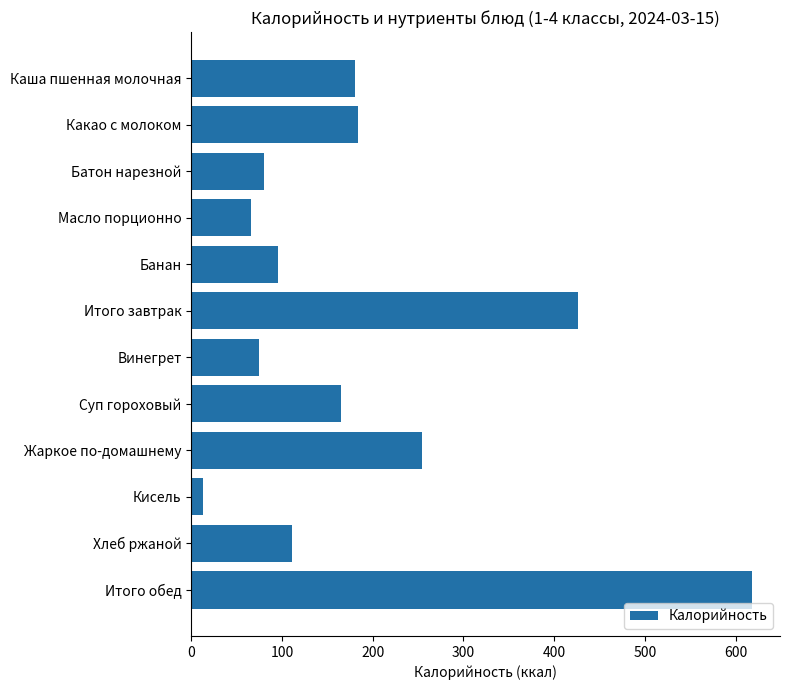

Reading bottom to top, what are all the values shown in this chart?

Итого обед=618	Хлеб ржаной=111	Кисель=13	Жаркое по-домашнему=254	Суп гороховый=165	Винегрет=75	Итого завтрак=426	Банан=96	Масло порционно=66	Батон нарезной=80	Какао с молоком=184	Каша пшенная молочная=181